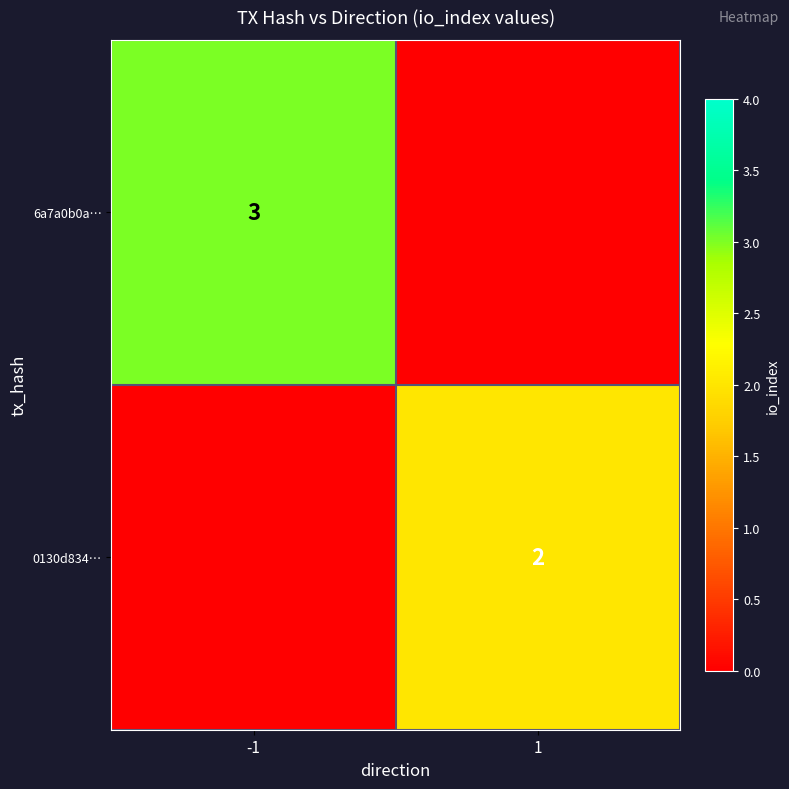

Which label corresponds to the largest value in the chart?

-1